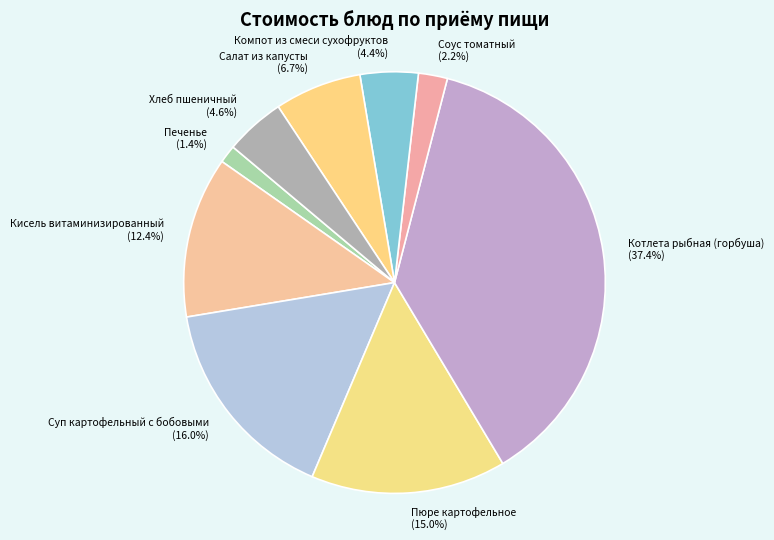

How many slices are in this pie chart?

9